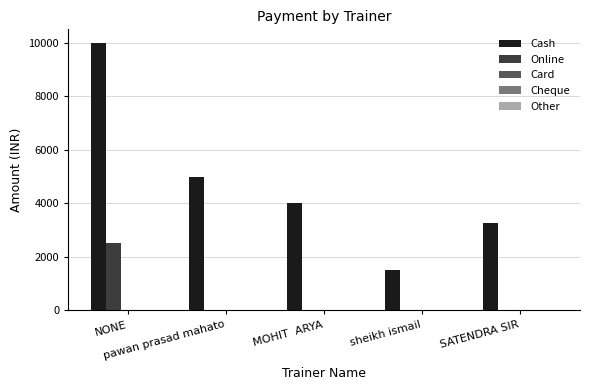

What is the sum of all Cash values?

23750